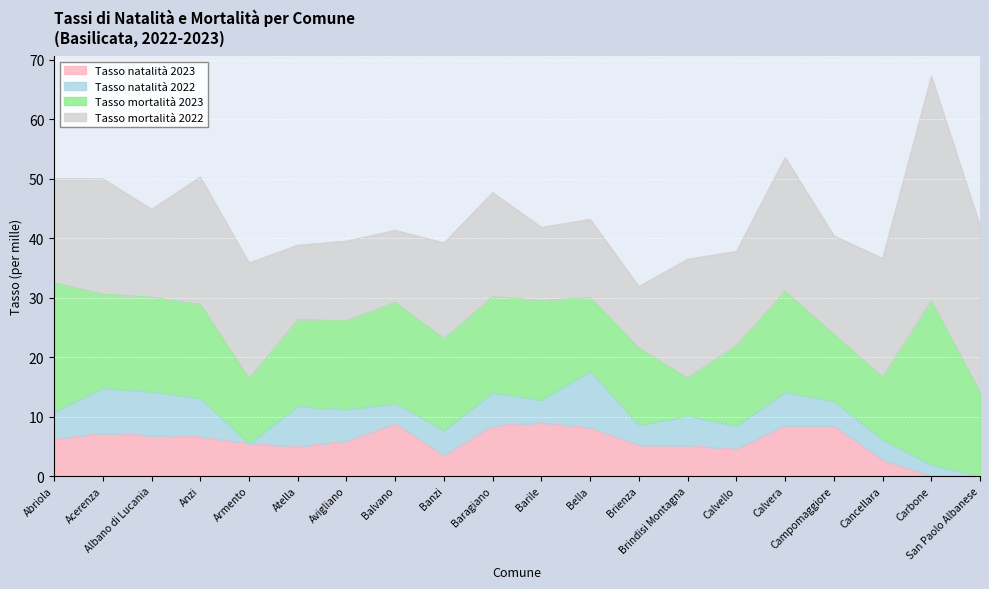

How many lines are shown in the chart?

4